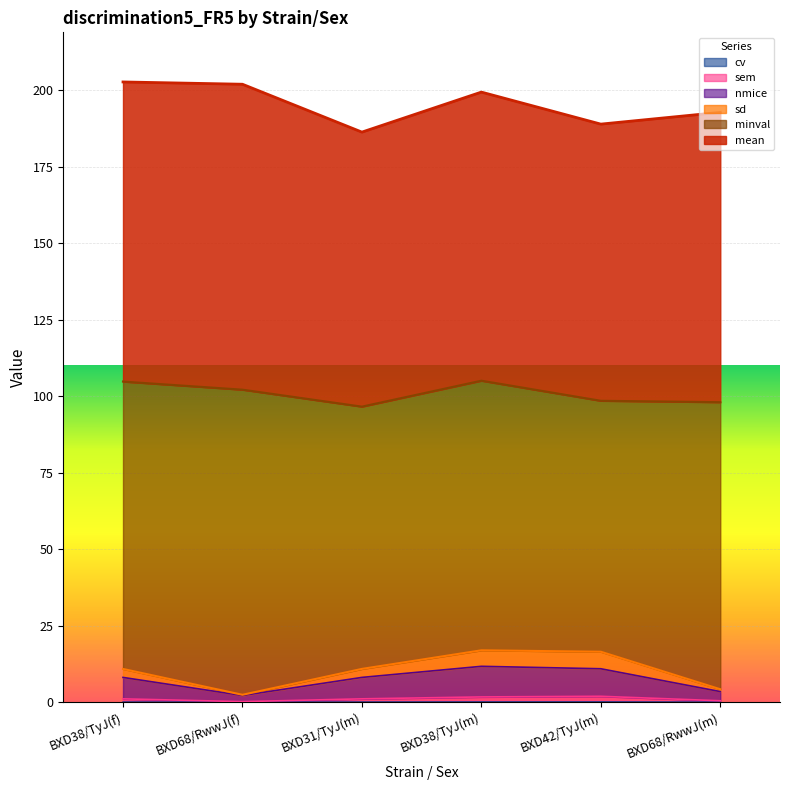

How many data points in nmice are less than 8?

2